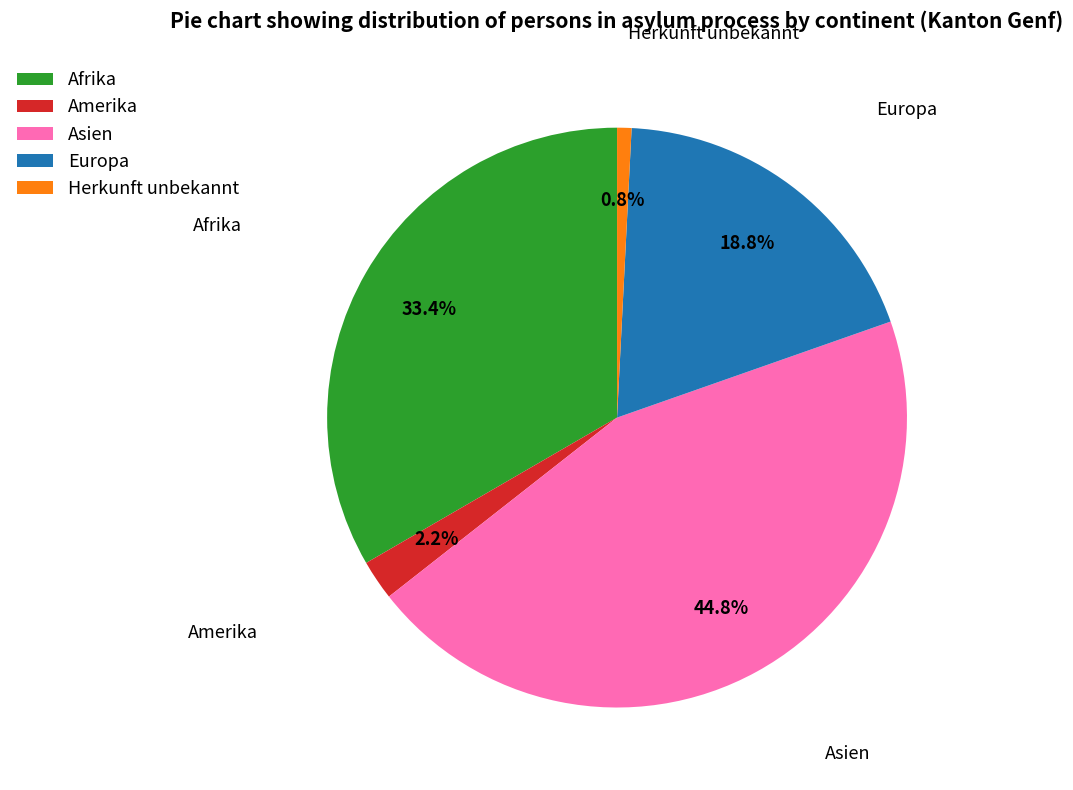

How many segments does this pie chart have?

5